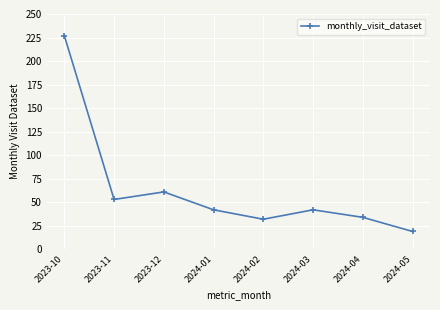

What is the sum of the values at 2024-03 and 2024-04?

76